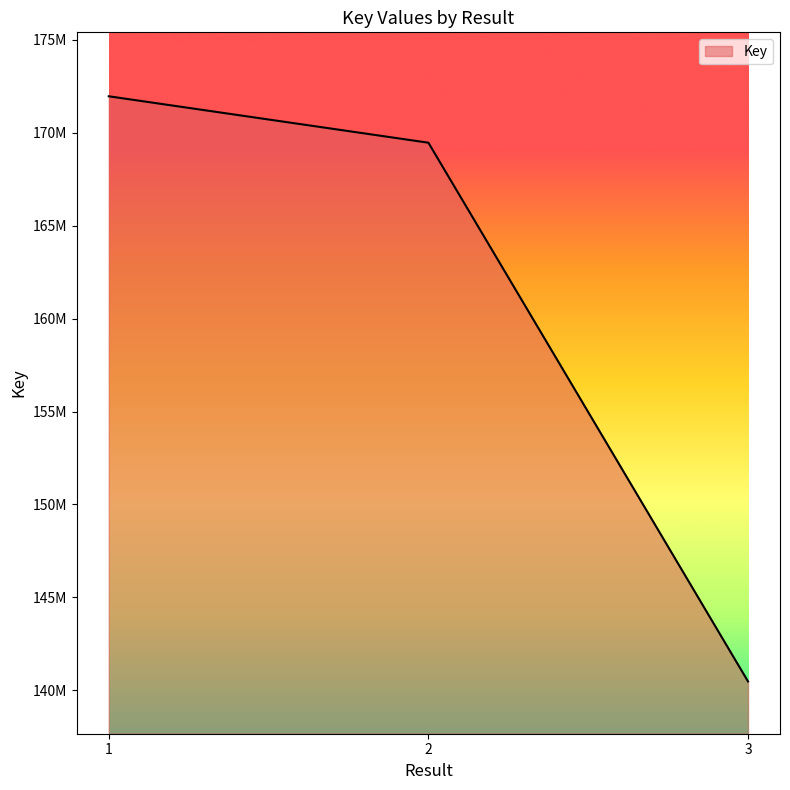

True or false: the data shows 140480942 at 3.

True